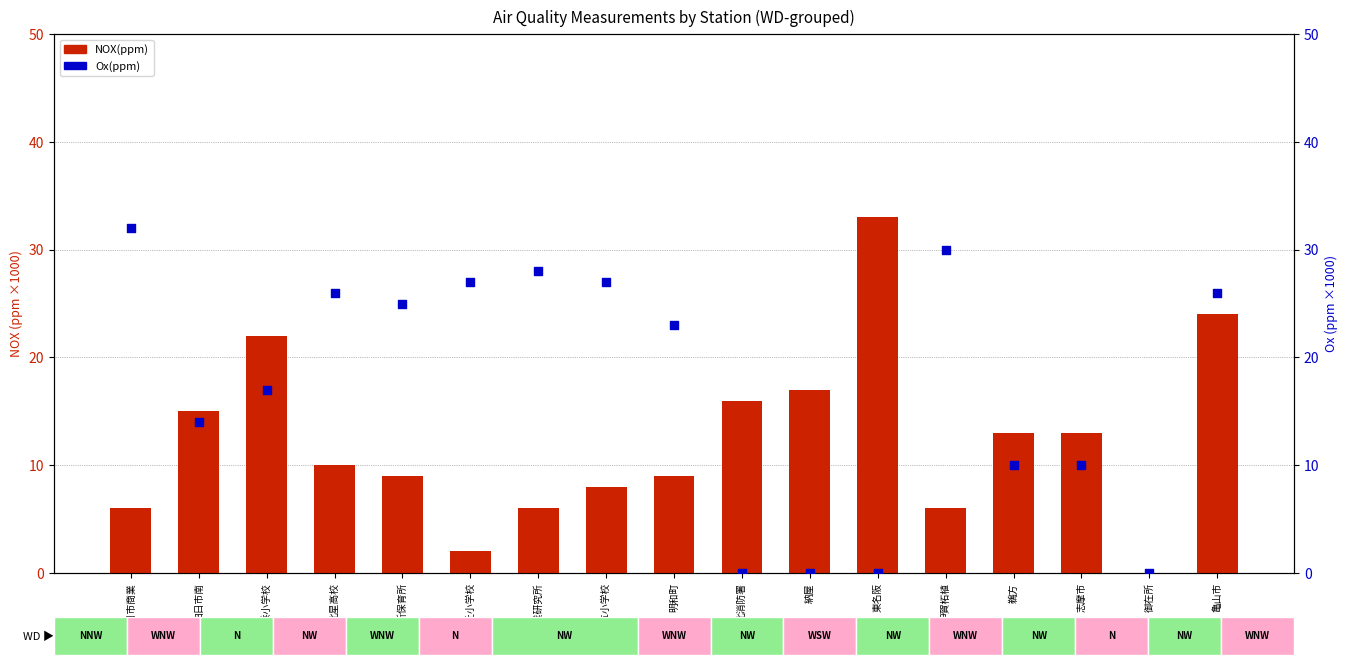

Is the value of NOX(ppm) at 四日市南 greater than the value of Ox(ppm) at 三浜小学校?

No